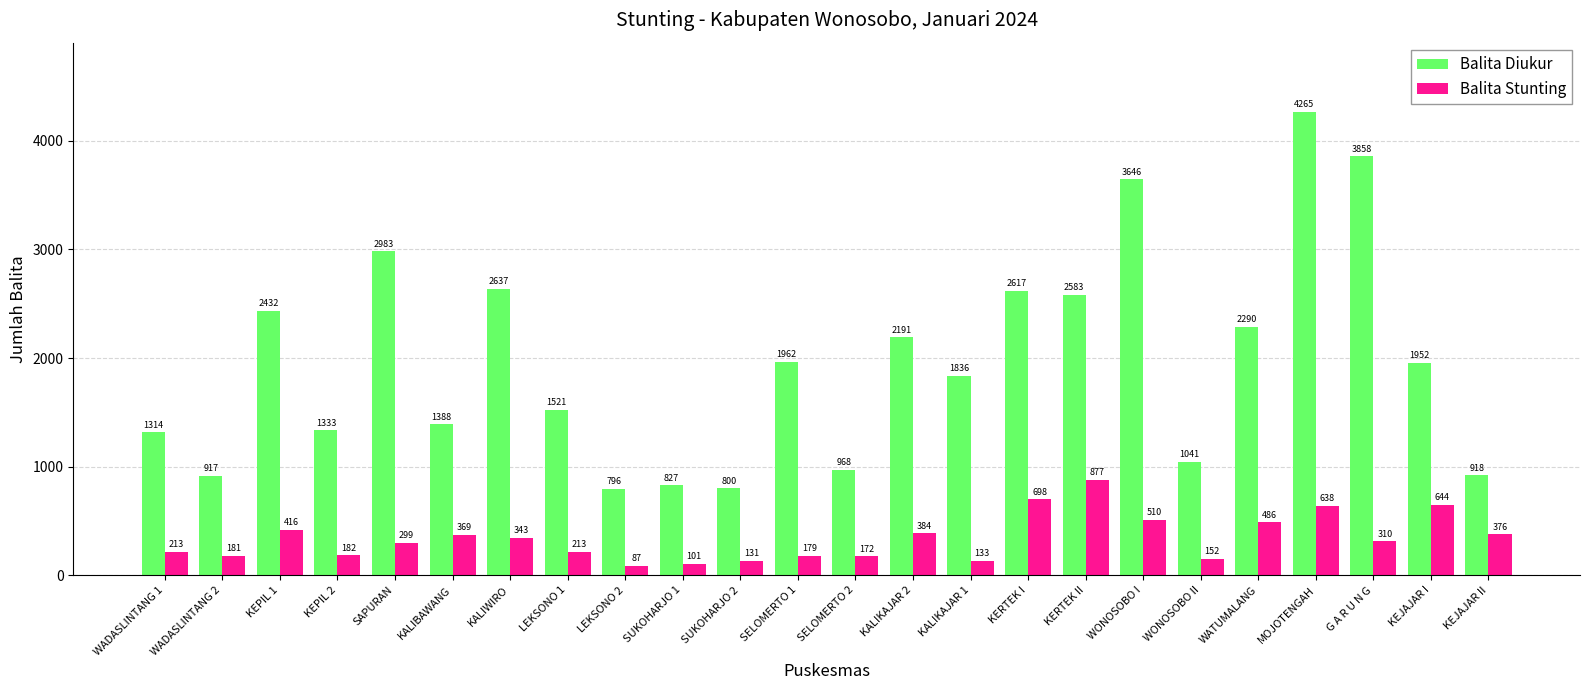

How many bars are there in total?

48